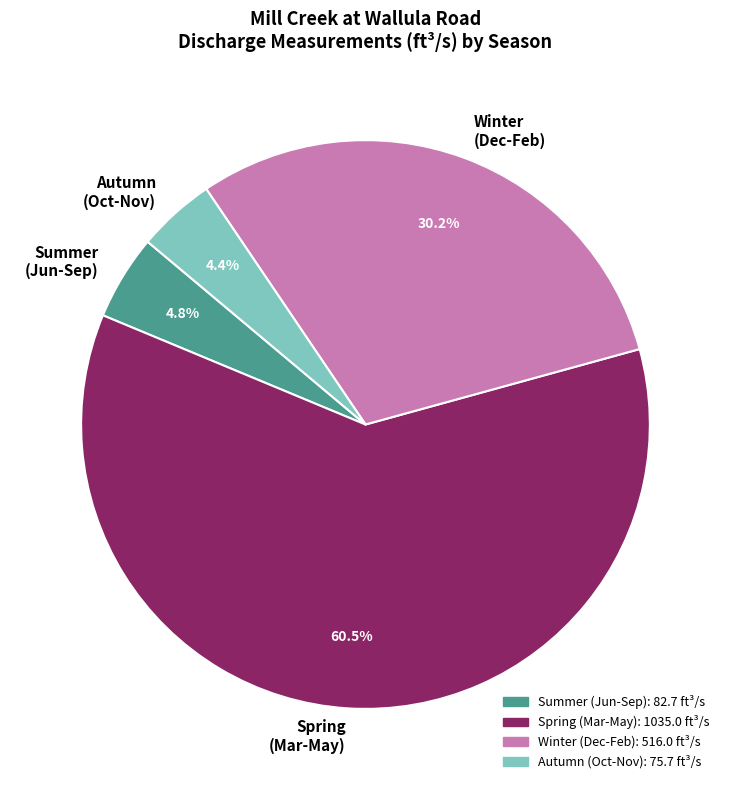

Count the number of slices in the pie.

4